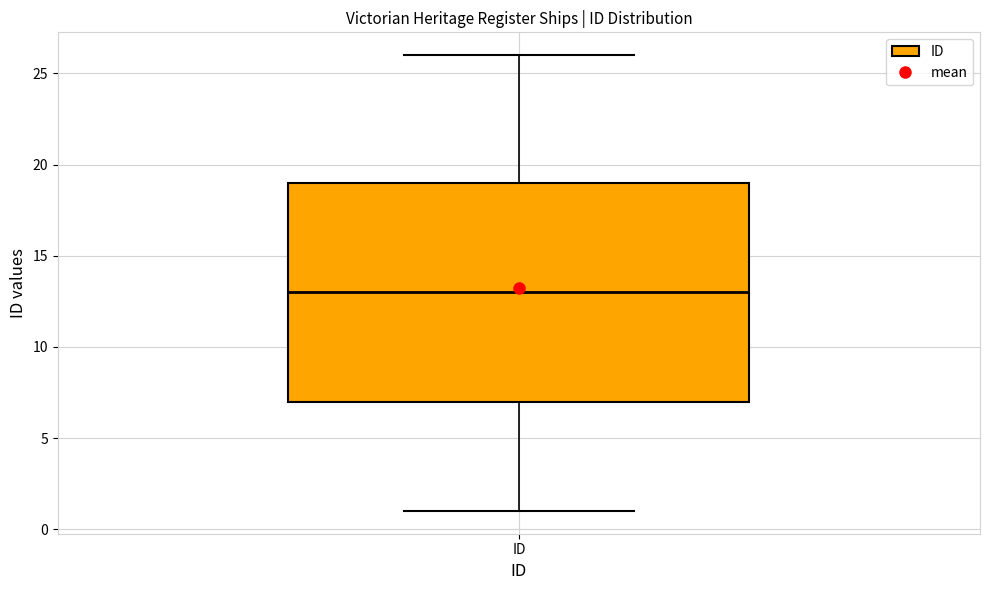

Transcribe this box plot: give where the median line is, the range the box spans, and where the two whiskers end, as read against the y-axis. The values are not printed on the chart, so give them approximately, as read against the axis.

median 13, box 7 to 19, whiskers 1 to 26